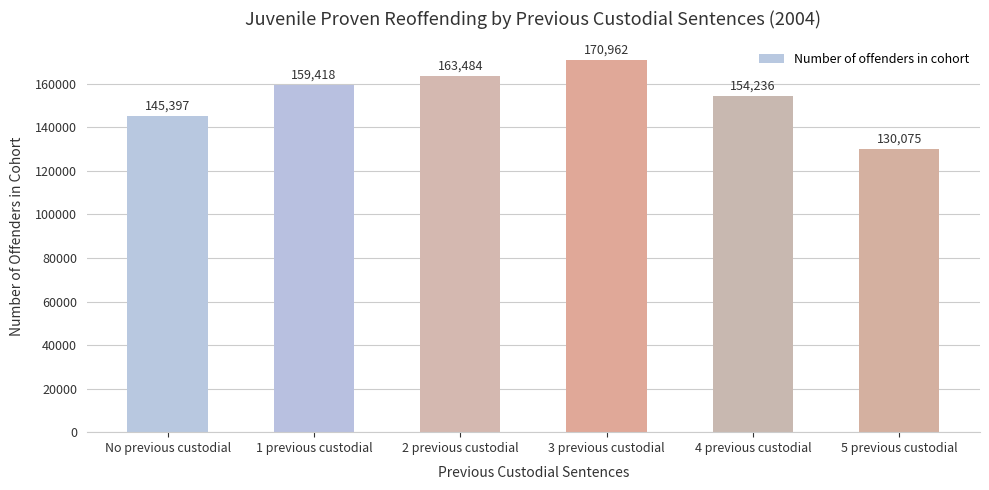

What is the value of the 3rd bar from the left?

163484